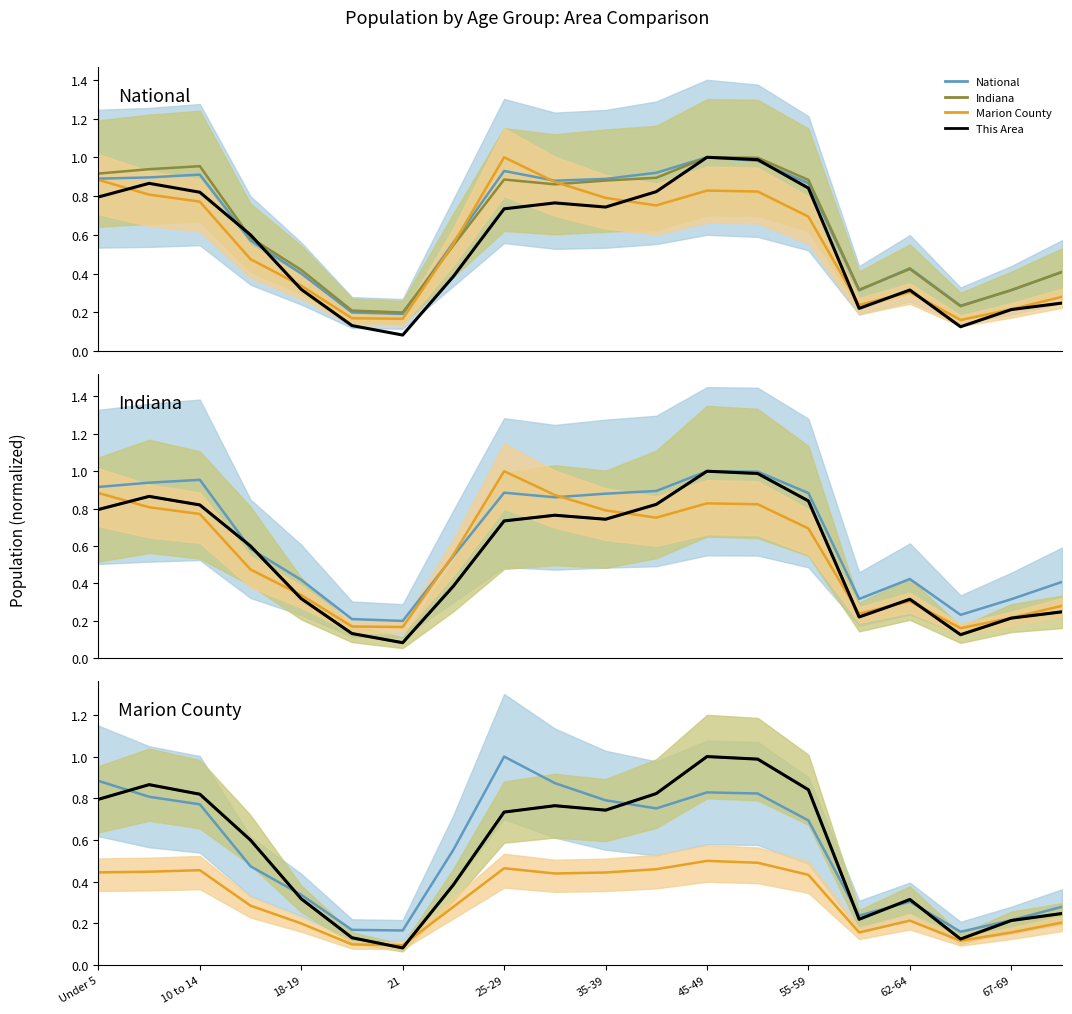

How many interior local peaks does the Marion County series have?

4